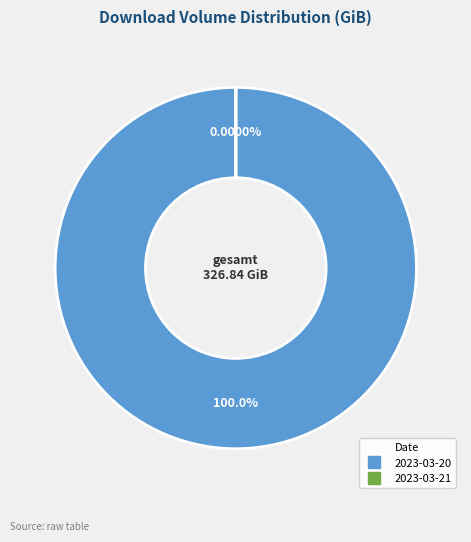

Does any single category account for the majority?

Yes